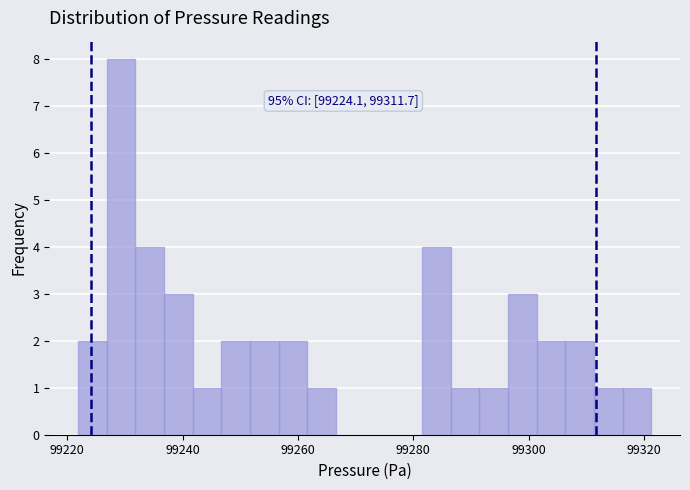

Around what value on the x-axis is the tallest bar? Give the approximate position of its centre, as read against the axis.

99230